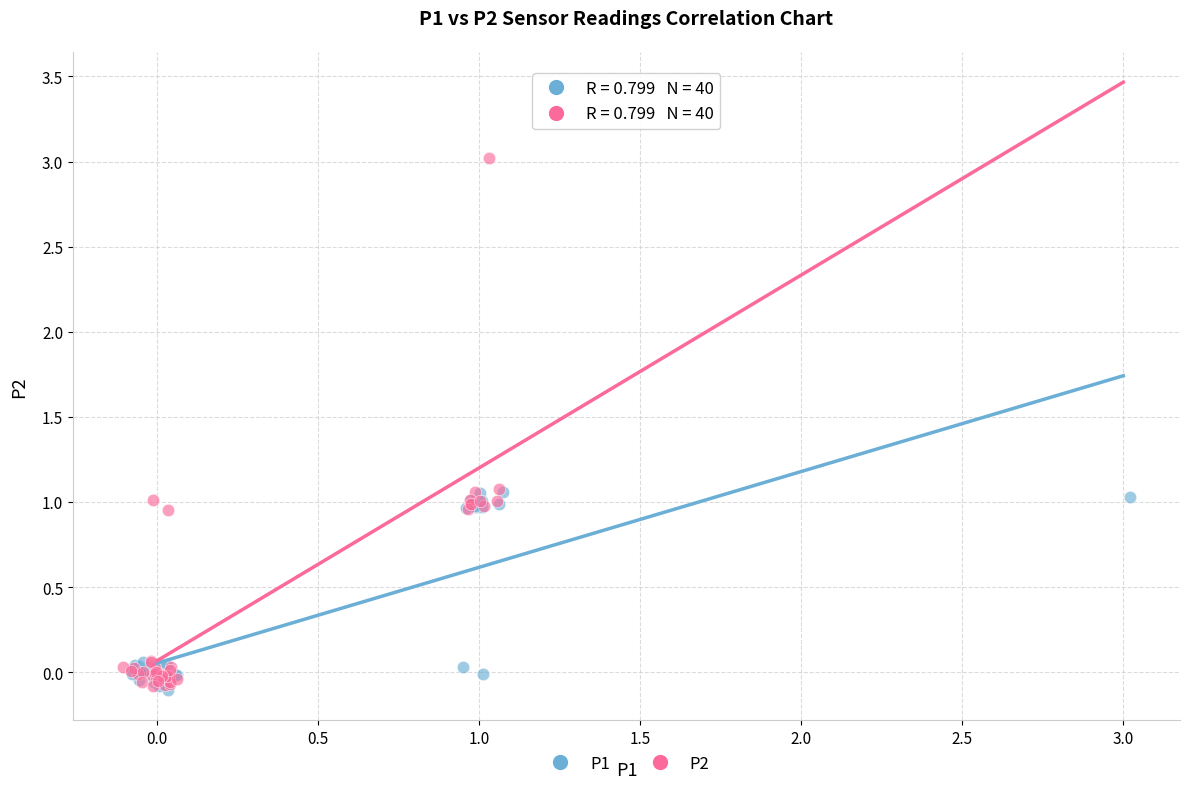

What are all the series names shown in the legend?

P1, P2